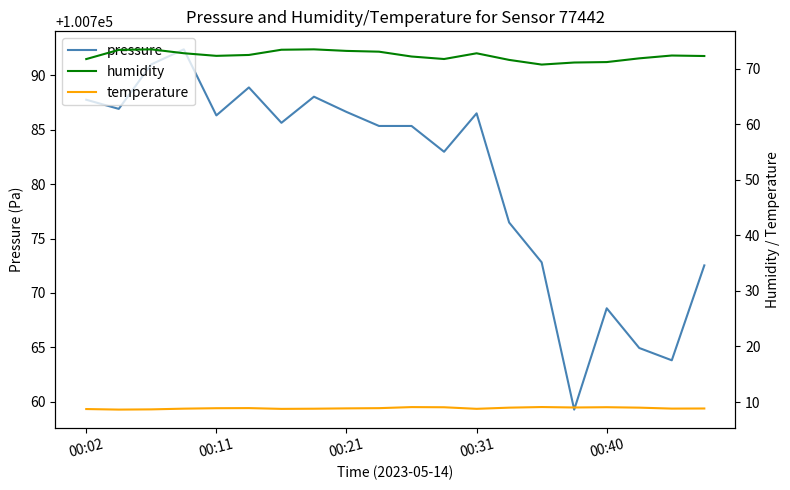

True or false: temperature and humidity cross at least once.

False